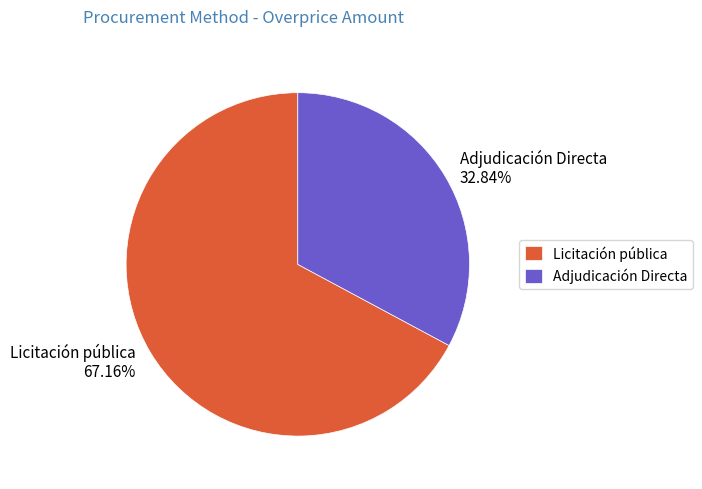

Is there a majority slice in this chart?

Yes